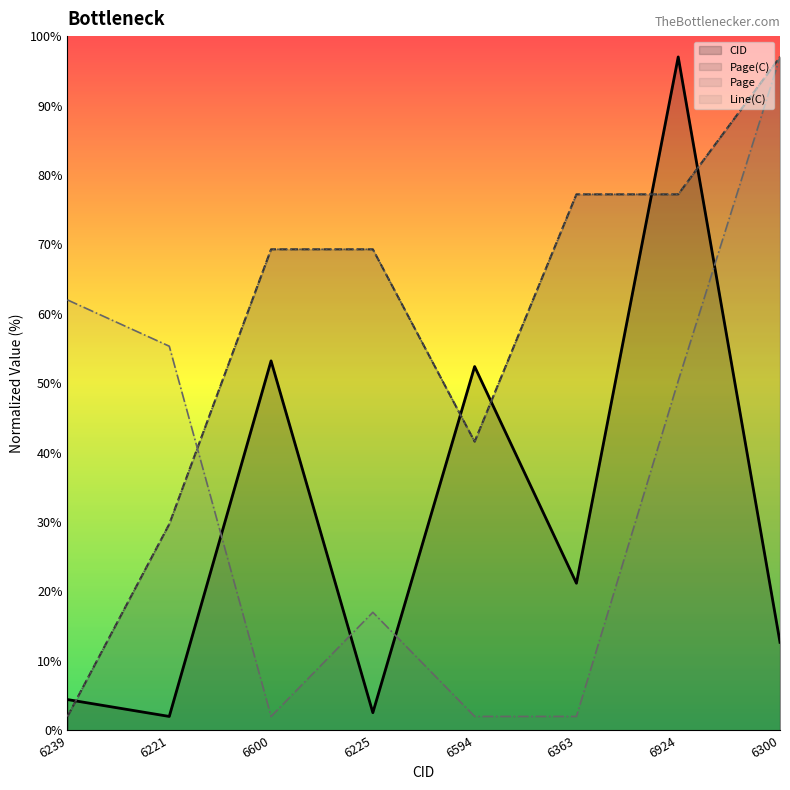

What is the sum of all Page(C) values?

463.3